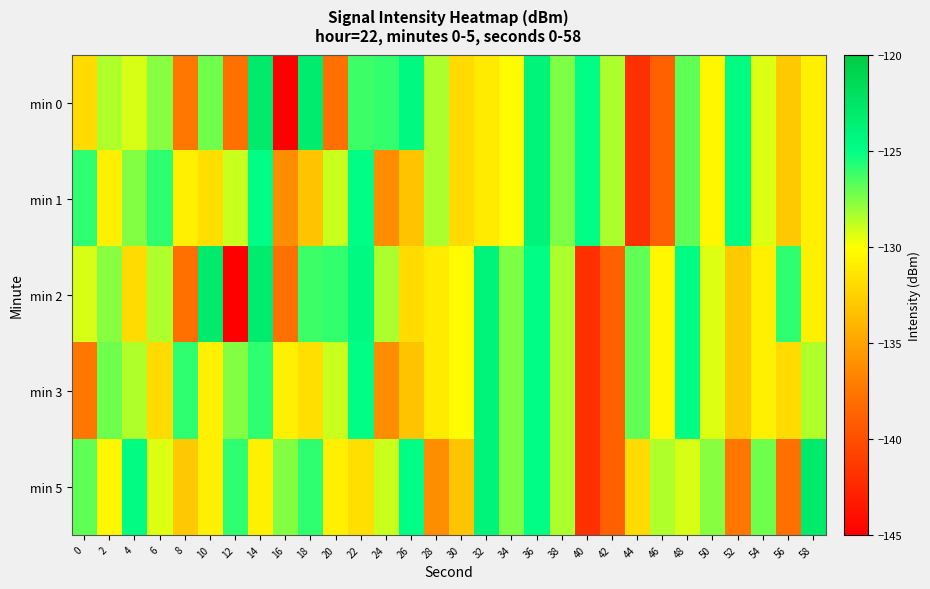

List the series in order of their peak value, highest first.

min 0, min 2, min 5, min 1, min 3